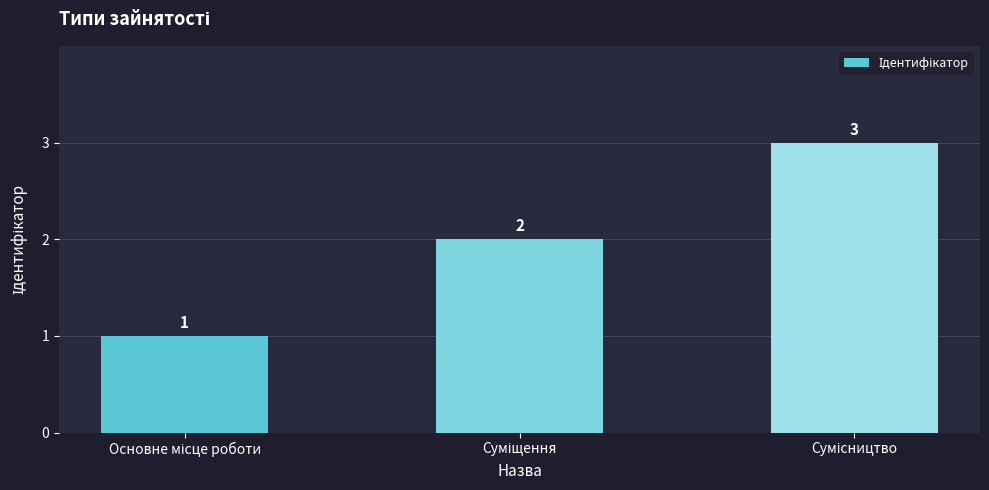

What is the value of the 1st bar from the left?

1